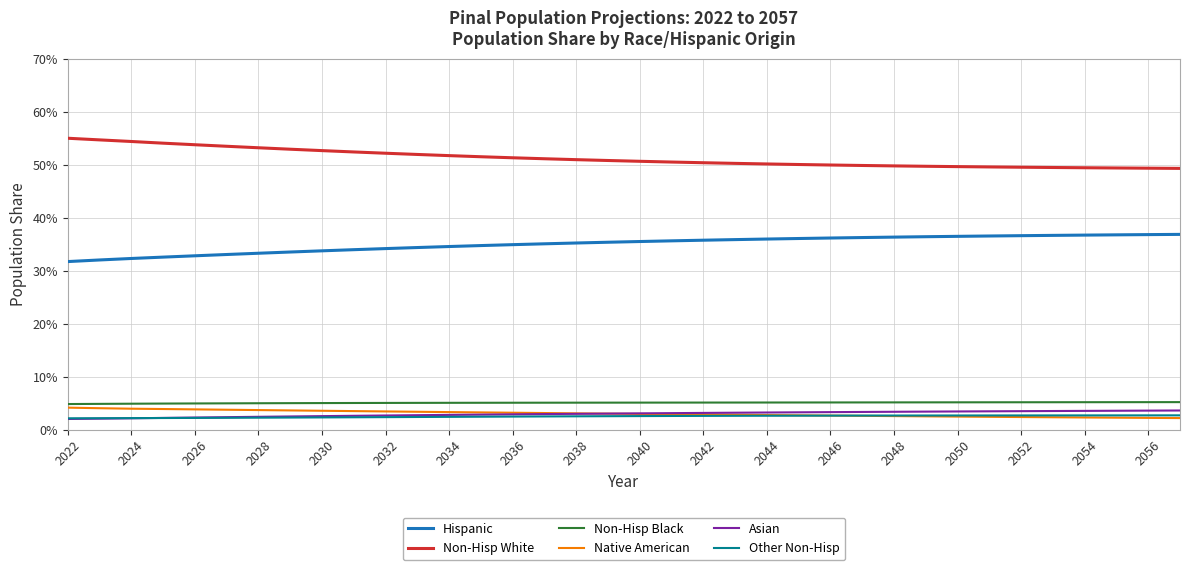

True or false: Native American and Non-Hisp Black cross at least once.

False